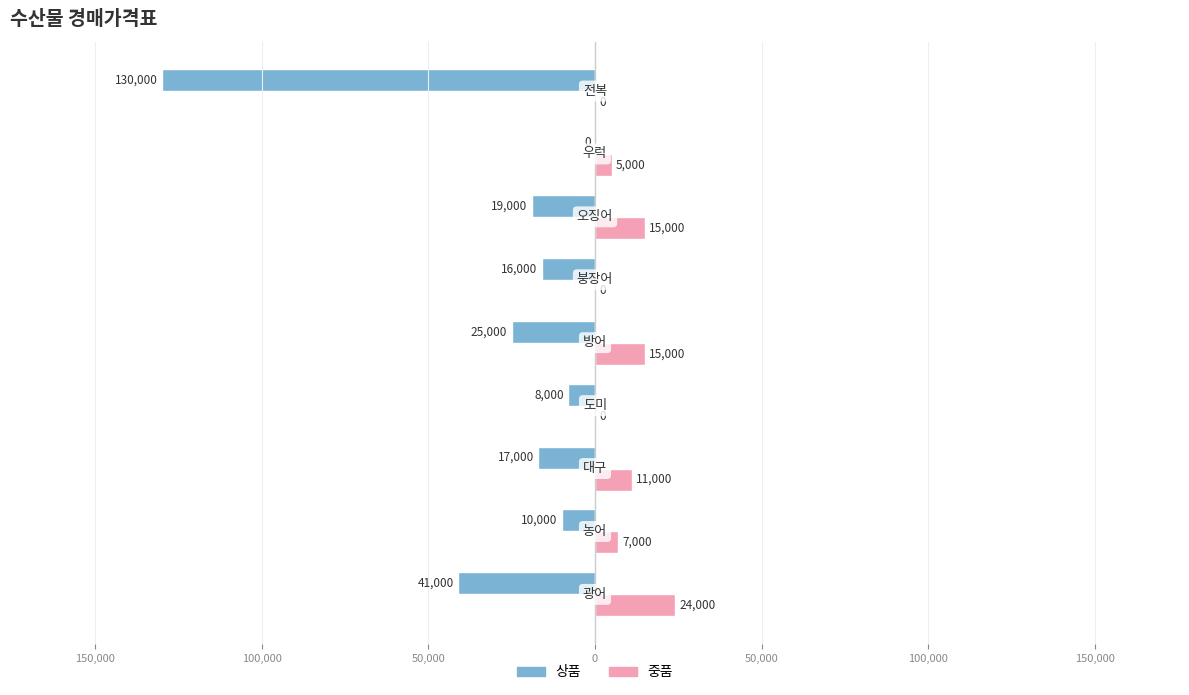

Reading right to left, what are all the values shown in this chart?

상품: -130000	0	-19000	-16000	-25000	-8000	-17000	-10000	-41000
중품: 0	5000	15000	0	15000	0	11000	7000	24000